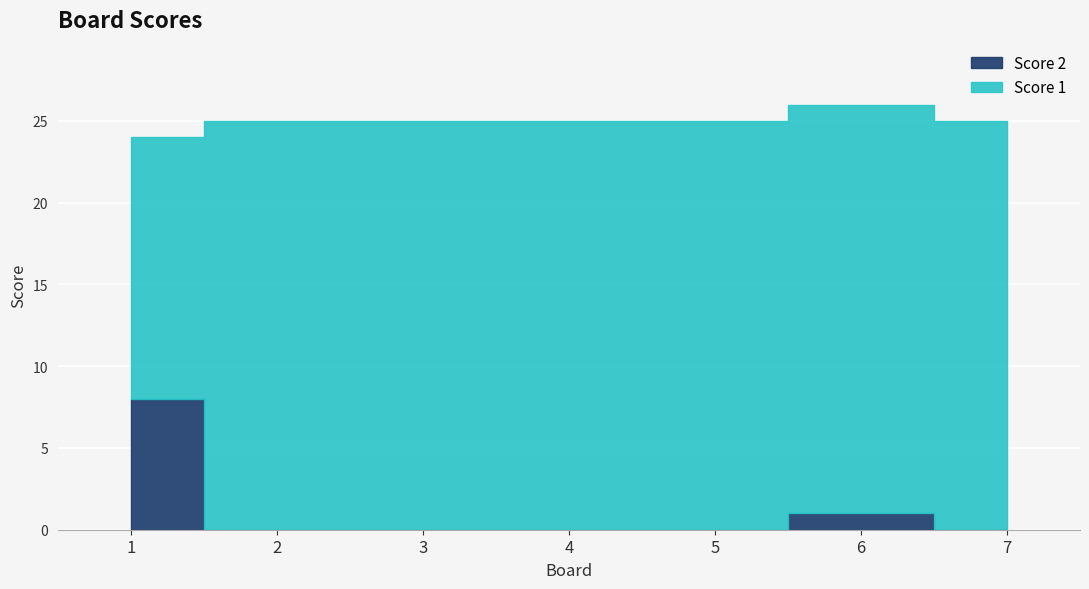

Which series has the largest total across all categories?

Score 1